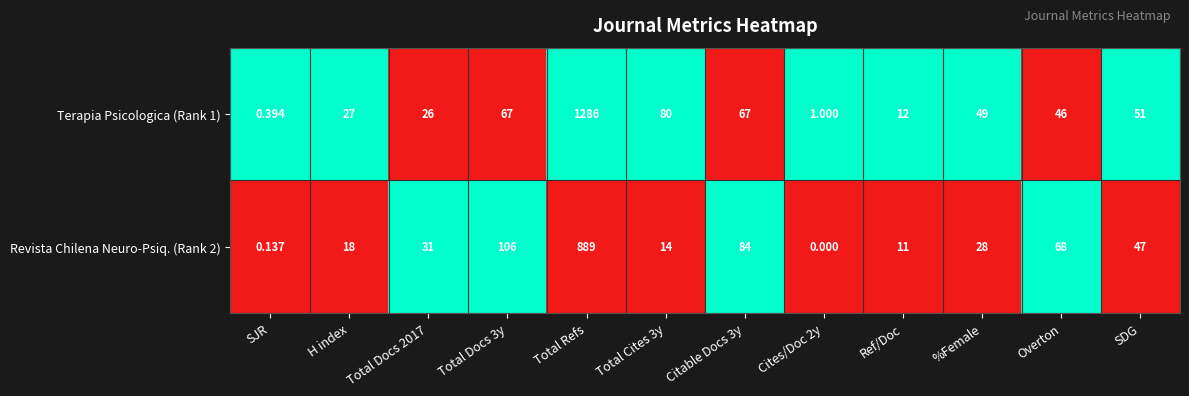

List the series in order of their overall mean, highest first.

Terapia Psicologica (Rank 1), Revista Chilena Neuro-Psiq. (Rank 2)